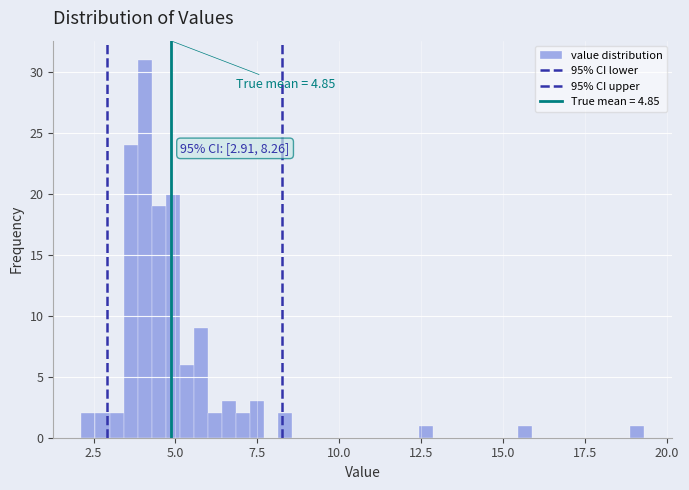

Around what value on the x-axis is the tallest bar? Give the approximate position of its centre, as read against the axis.

4.0